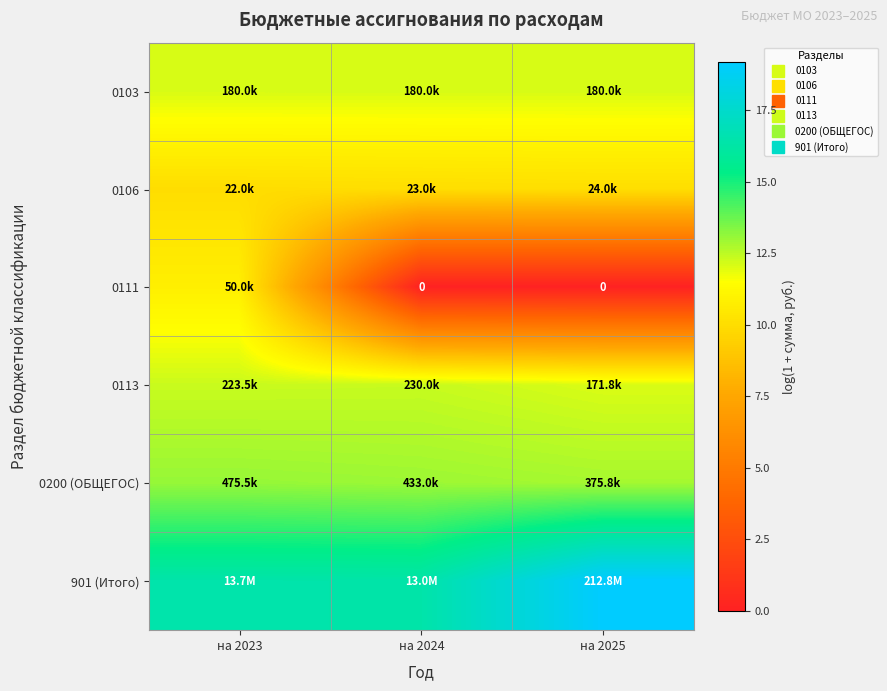

At на 2025, list the series in order from smallest to largest.

0111, 0106, 0113, 0103, 0200 (ОБЩЕГОС), 901 (Итого)